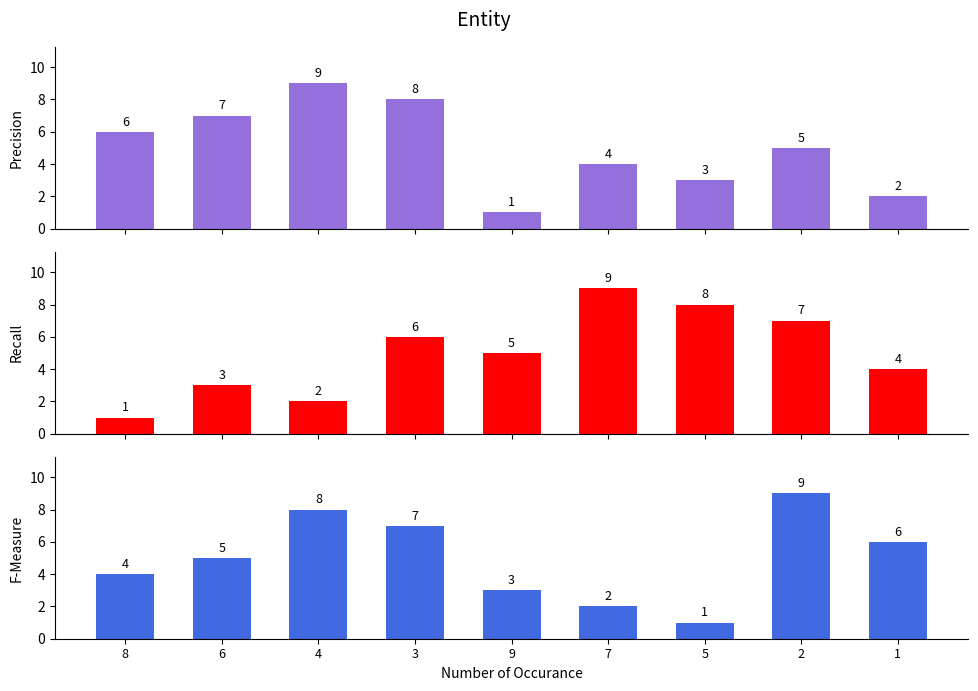

Reading left to right, what are all the values shown in this chart?

Precision: 6	7	9	8	1	4	3	5	2
Recall: 1	3	2	6	5	9	8	7	4
F-Measure: 4	5	8	7	3	2	1	9	6